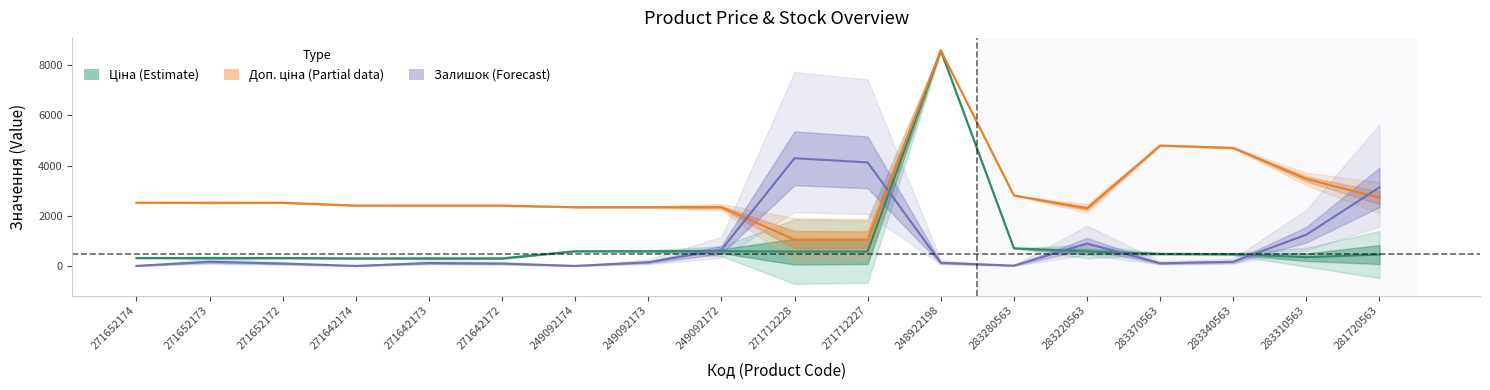

What is the approximate value of Ціна at 271652174?

314.7